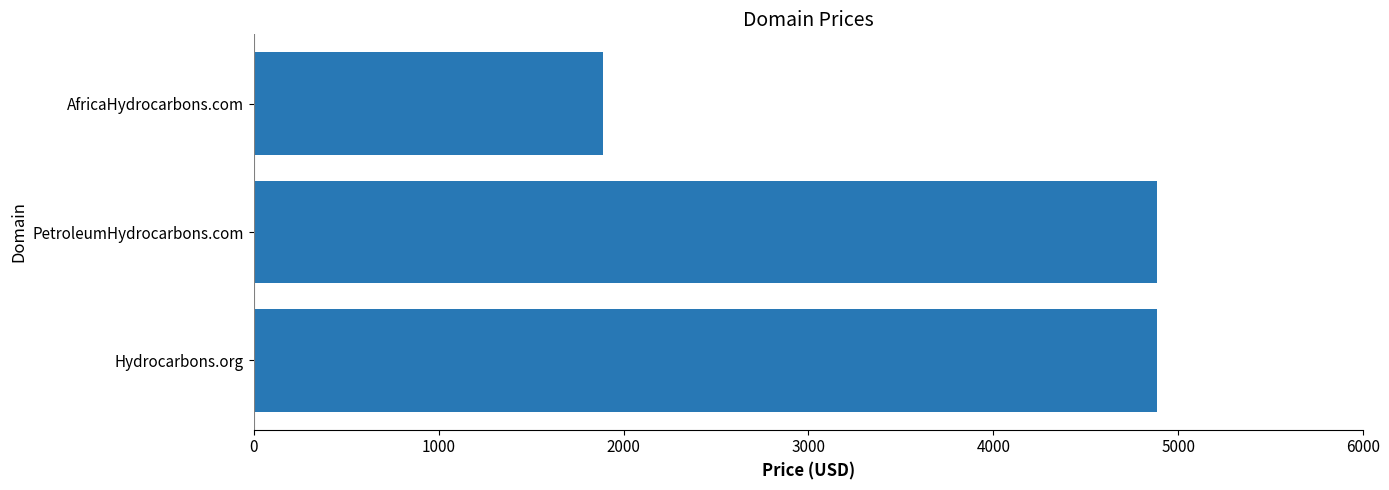

What is the difference between the maximum and minimum values?

3000